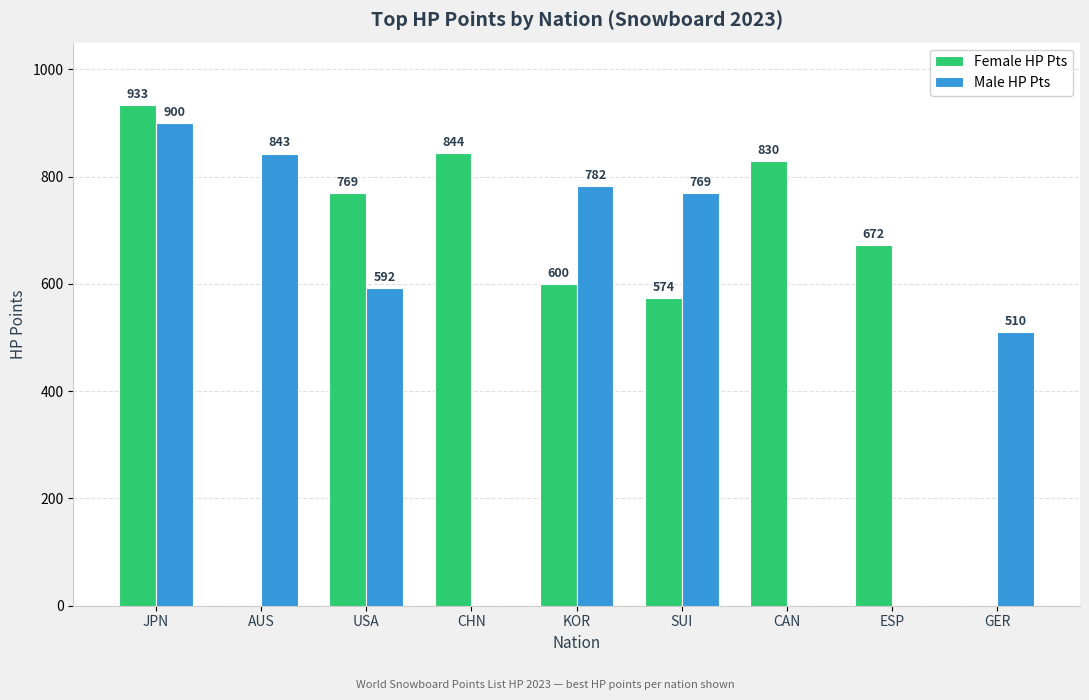

What is the spread (max minus min) of values at KOR?

182.1